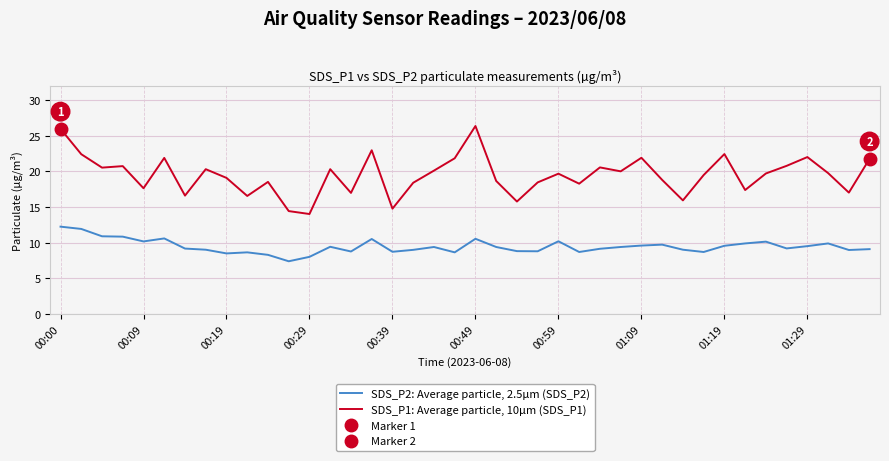

At how many categories does at least one series exceed 19?

23